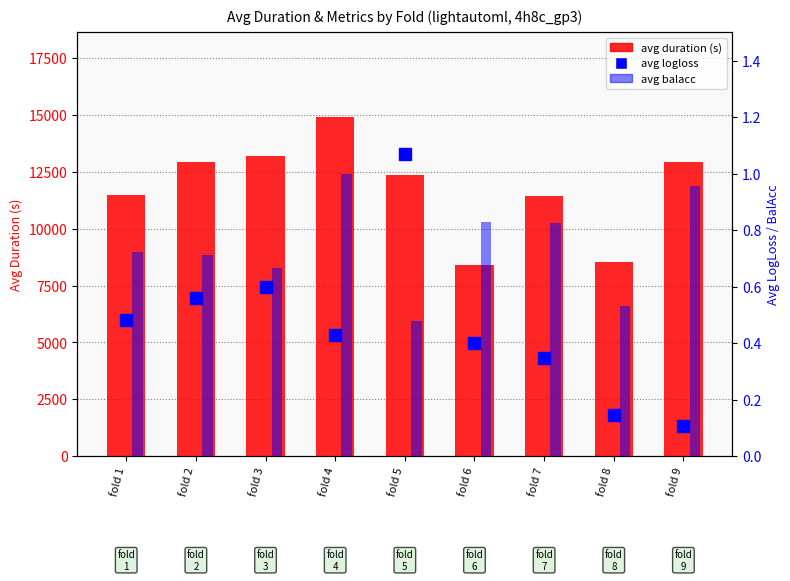

List the series in order of their peak value, highest first.

avg duration (s), avg logloss, avg balacc